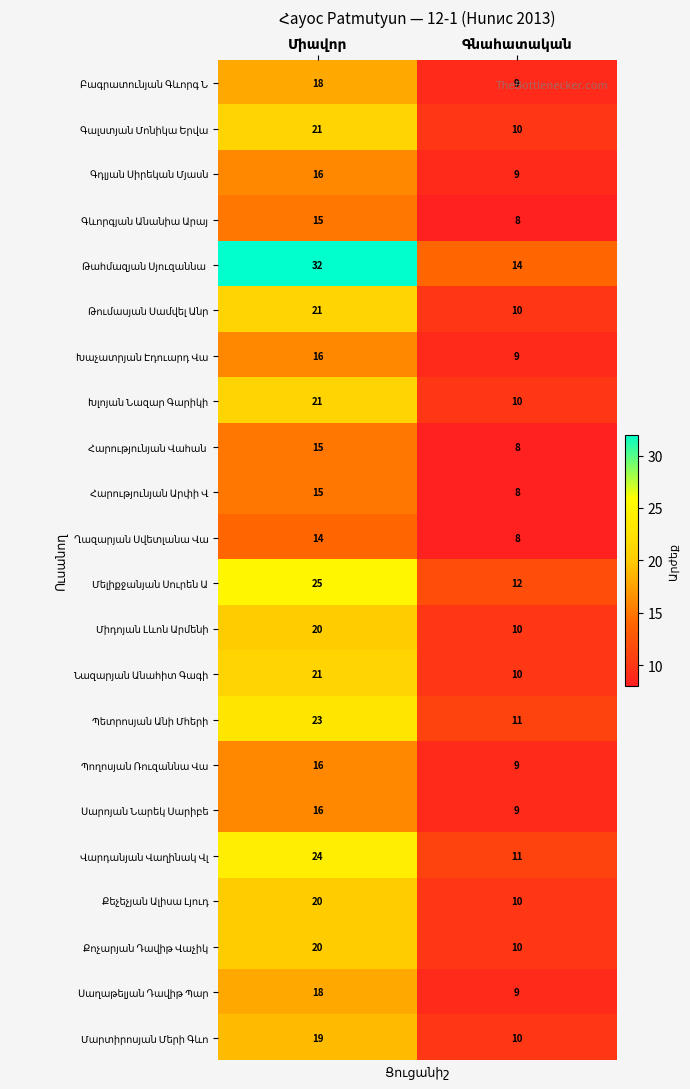

What is the greatest value displayed?

32